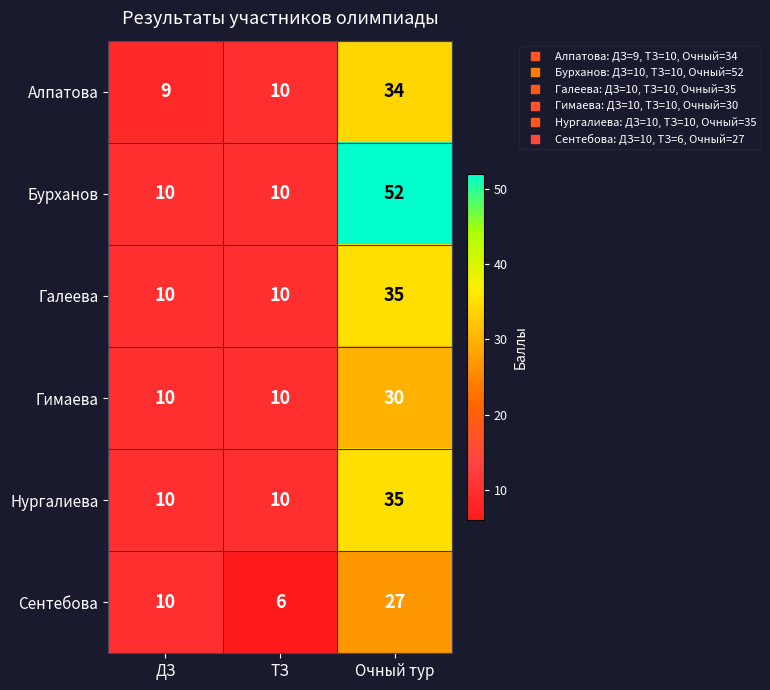

What is the maximum value for Бурханов?

52